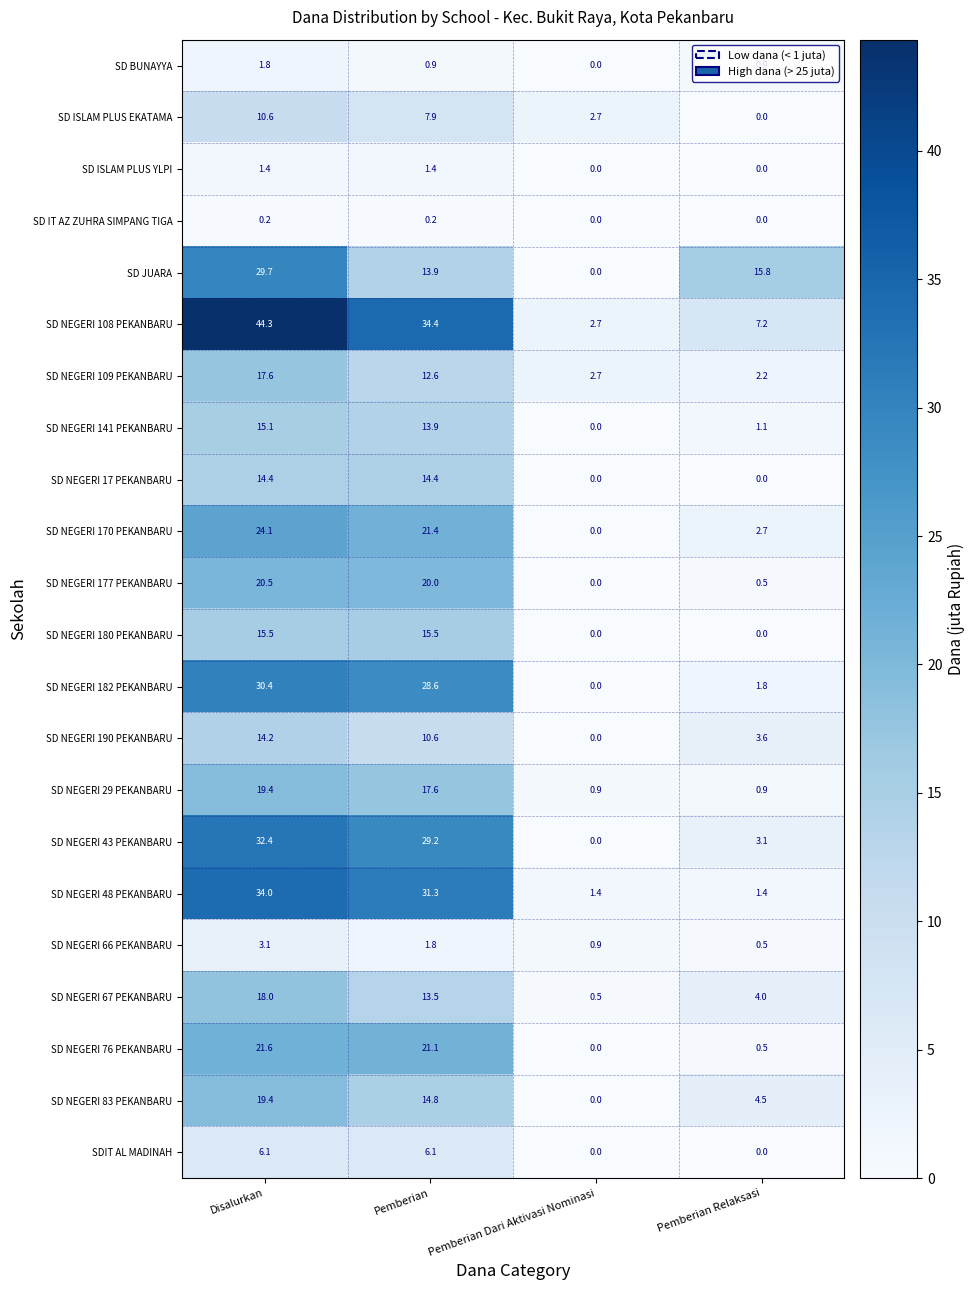

Between Pemberian and Pemberian Dari Aktivasi Nominasi, which series saw the biggest shift?

SD NEGERI 108 PEKANBARU